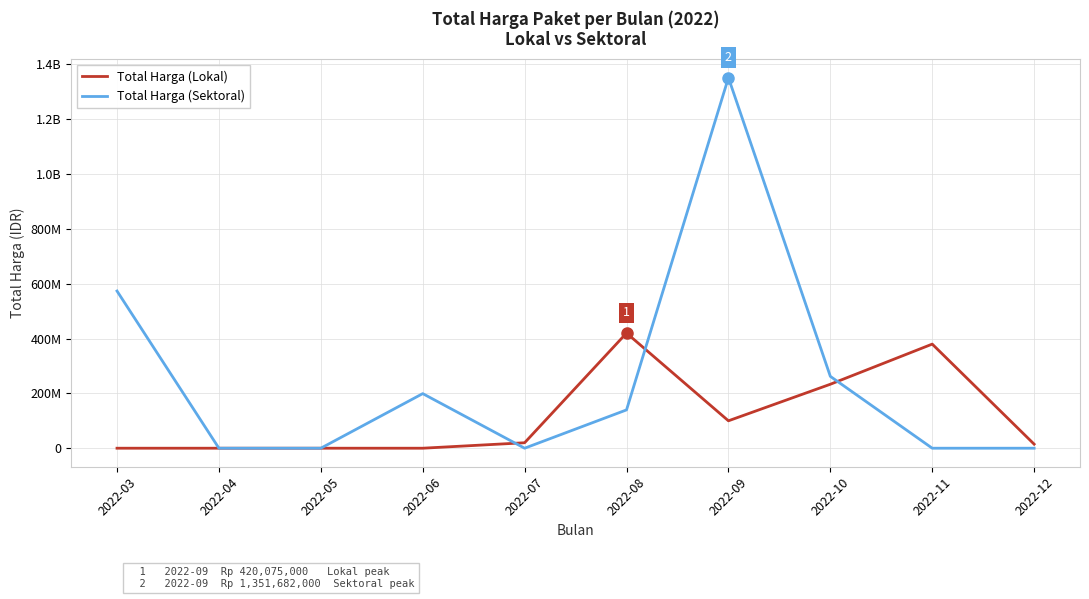

Does the chart display data point markers on the line(s)?

No